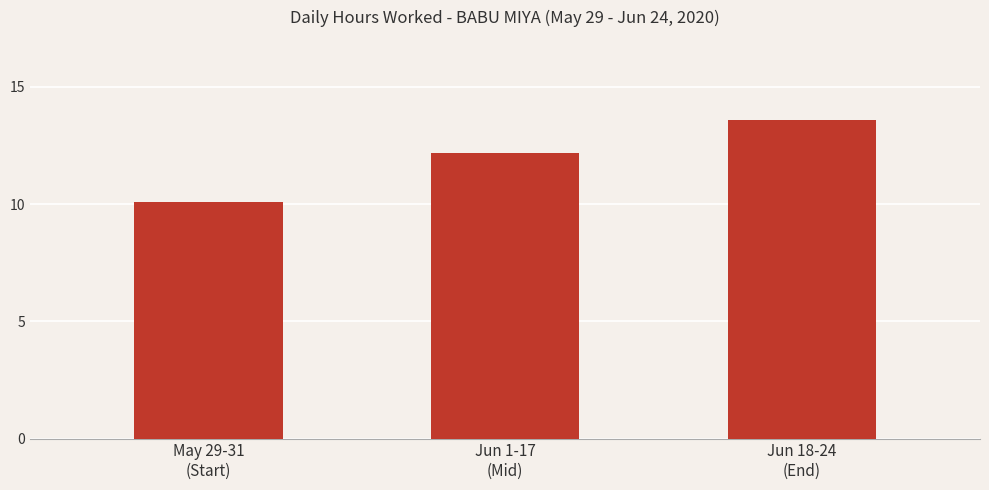

Reading right to left, extract all data points from this chart.

13.6	12.2	10.1